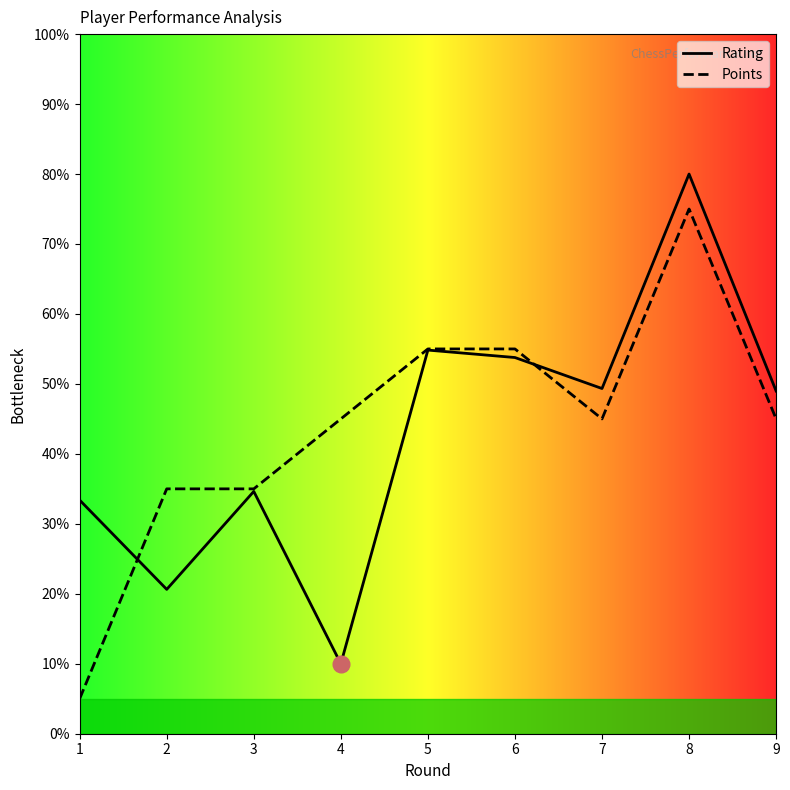

At which category is the sum across all series the highest?

8